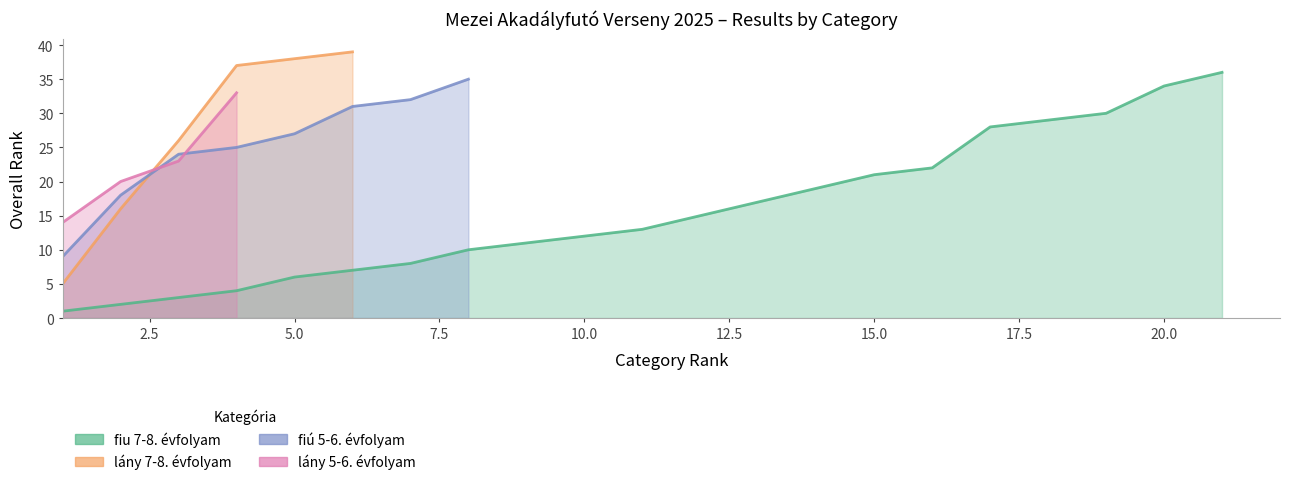

True or false: lany 7-8. evfolyam and lany 5-6. evfolyam cross at least once.

True